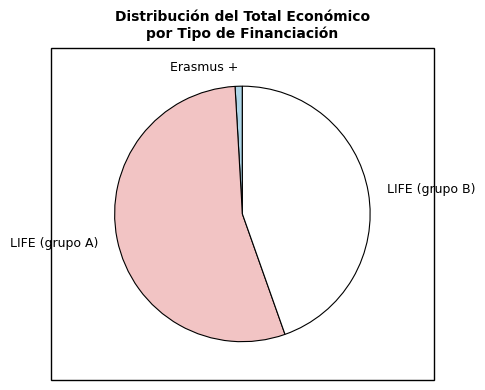

Which slice is the smallest?

Erasmus +